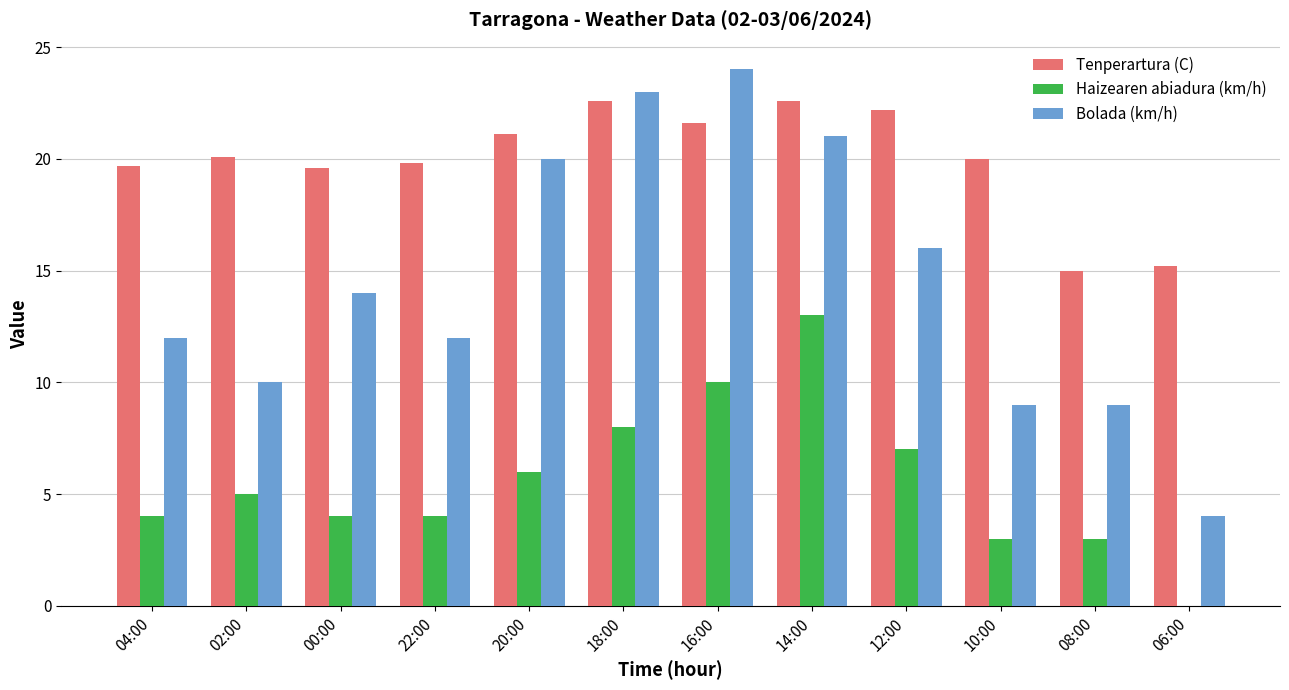

The Bolada (km/h) series shows 12.0 at 04:00. True or false?

True